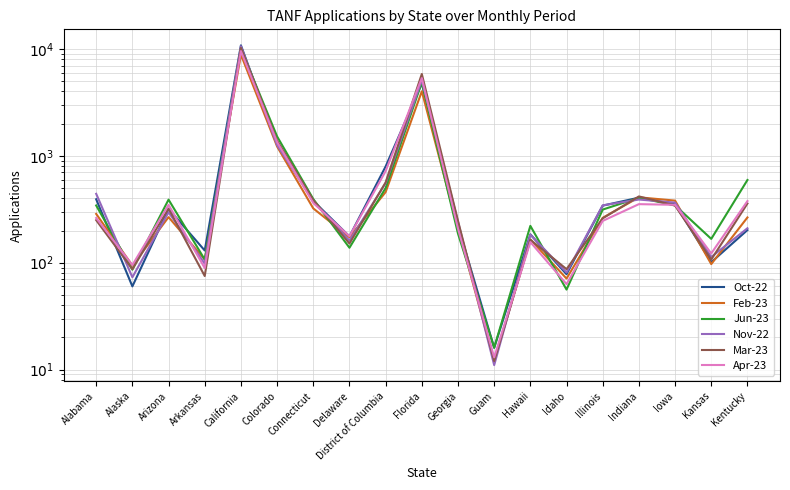

Read the Mar-23 value at Iowa, to the nearest 10.

340